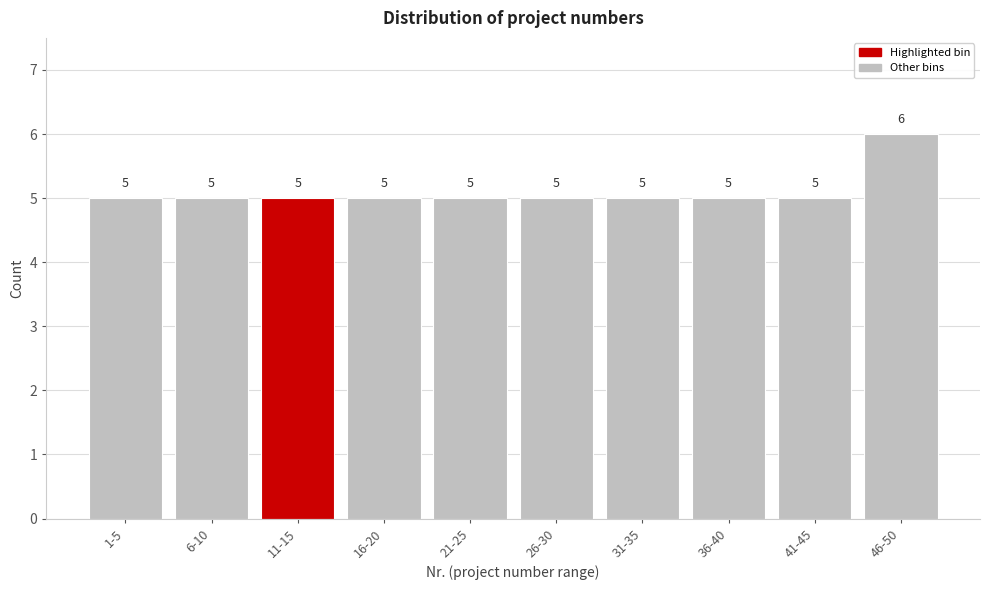

Reading left to right, list all the values displayed in this chart.

5	5	5	5	5	5	5	5	5	6